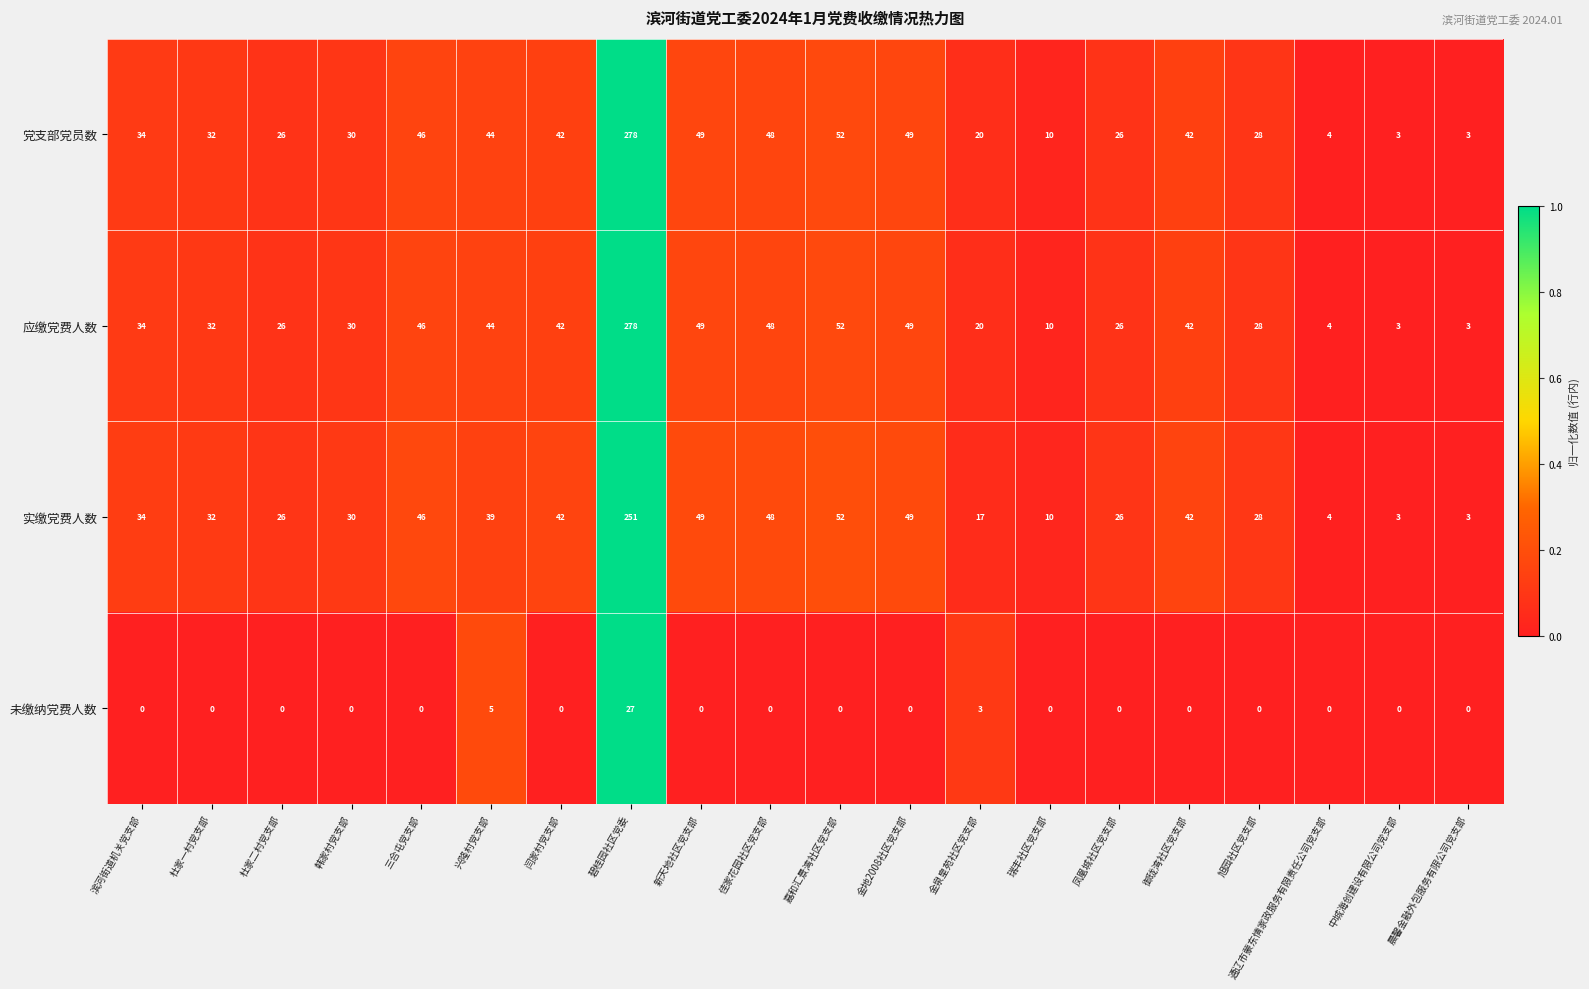

The value of 未缴纳党费人数 at 嘉和汇景湾社区党支部 is -17. True or false?

False